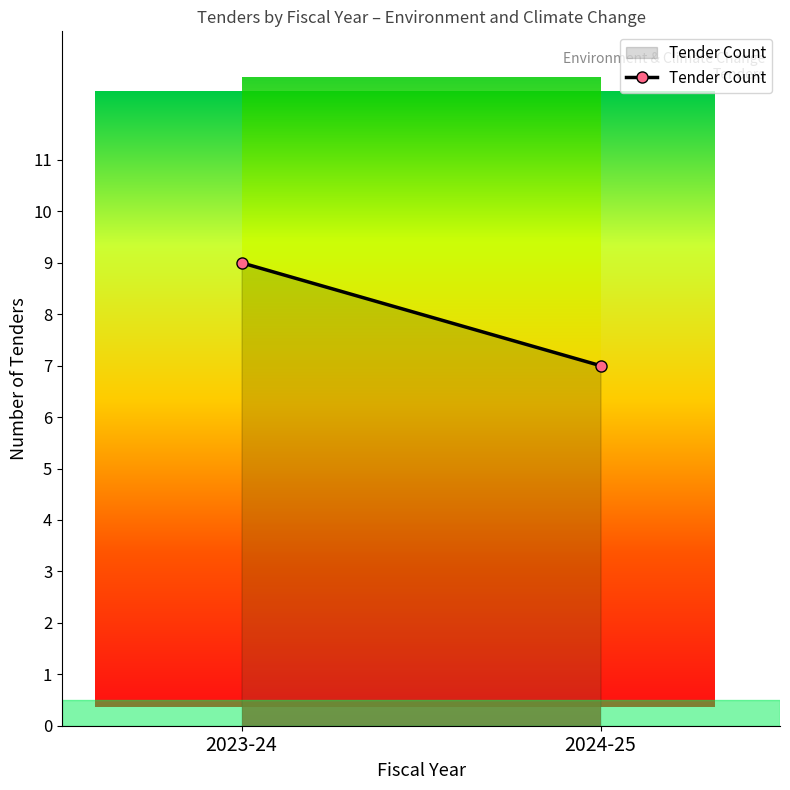

Reading right to left, extract all data points from this chart.

7	9